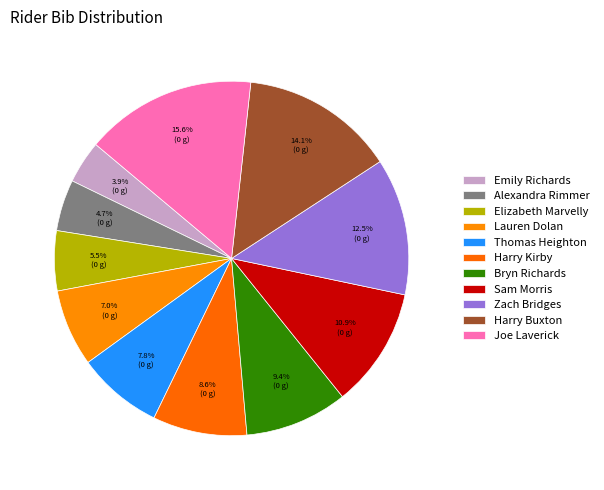

To the nearest percent, what is the average slice percentage?

9%